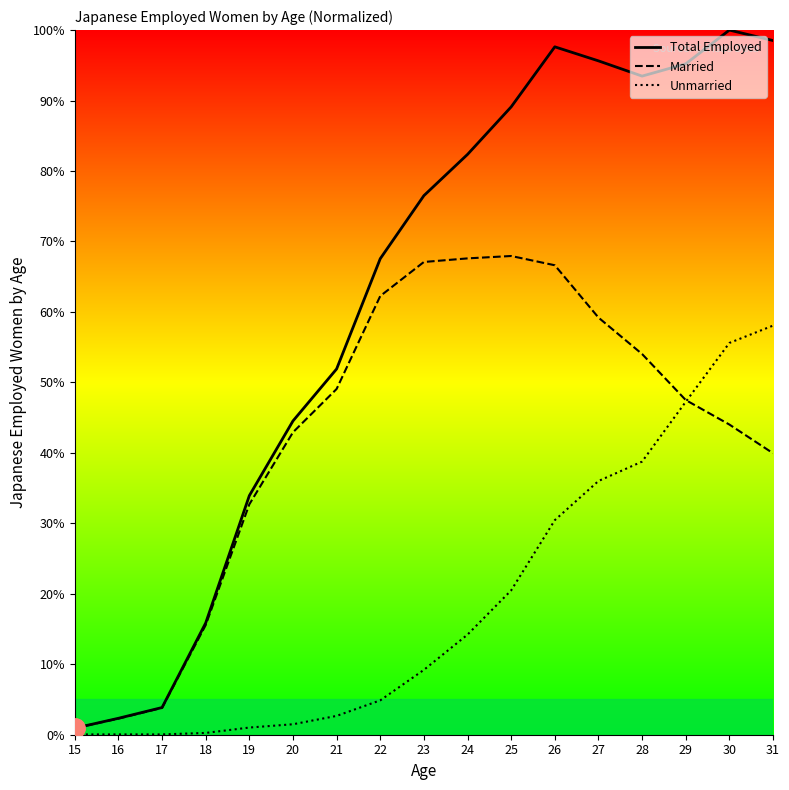

Reading right to left, extract all data points from this chart.

Total Employed: 1.0	1.0	1.0	0.9	1.0	1.0	0.9	0.8	0.8	0.7	0.5	0.4	0.3	0.2	0.0	0.0	0.0
Married: 0.4	0.4	0.5	0.5	0.6	0.7	0.7	0.7	0.7	0.6	0.5	0.4	0.3	0.2	0.0	0.0	0.0
Unmarried: 0.6	0.6	0.5	0.4	0.4	0.3	0.2	0.1	0.1	0.0	0.0	0.0	0.0	0.0	0.0	0.0	0.0